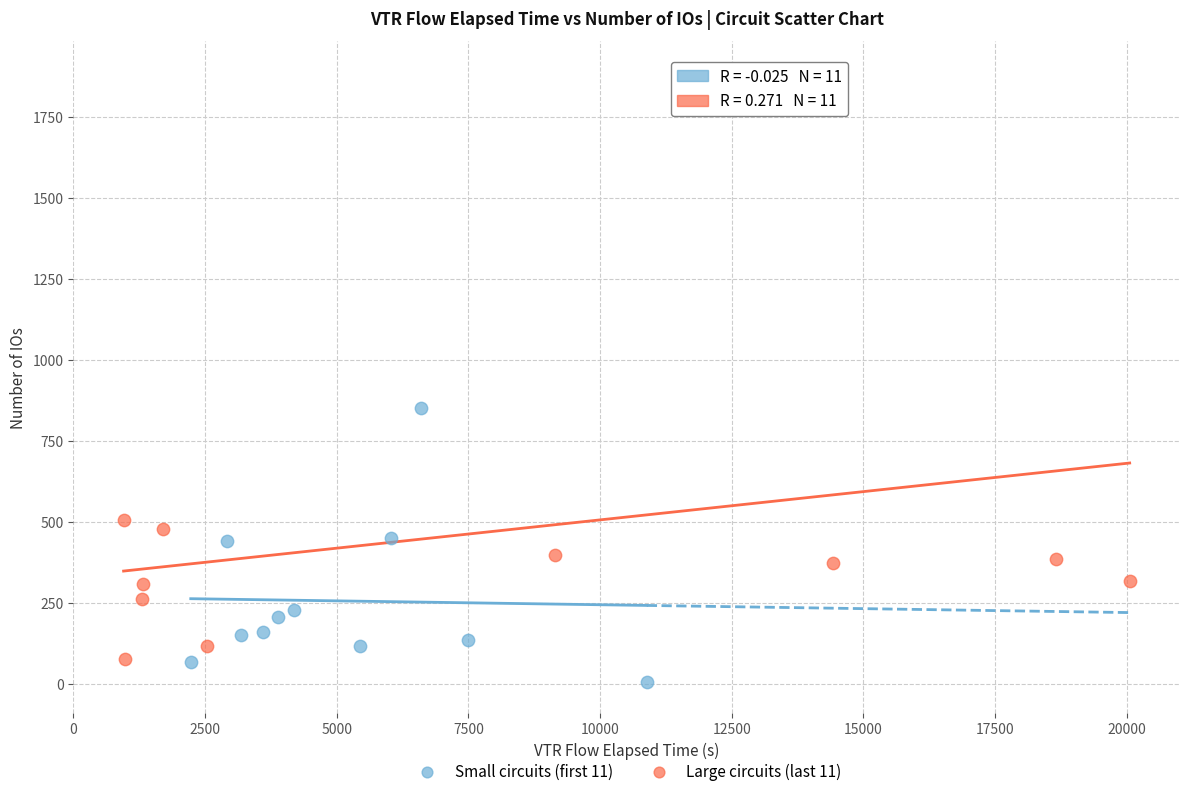

Which series has the widest spread of Y values?

Large circuits (last 11)